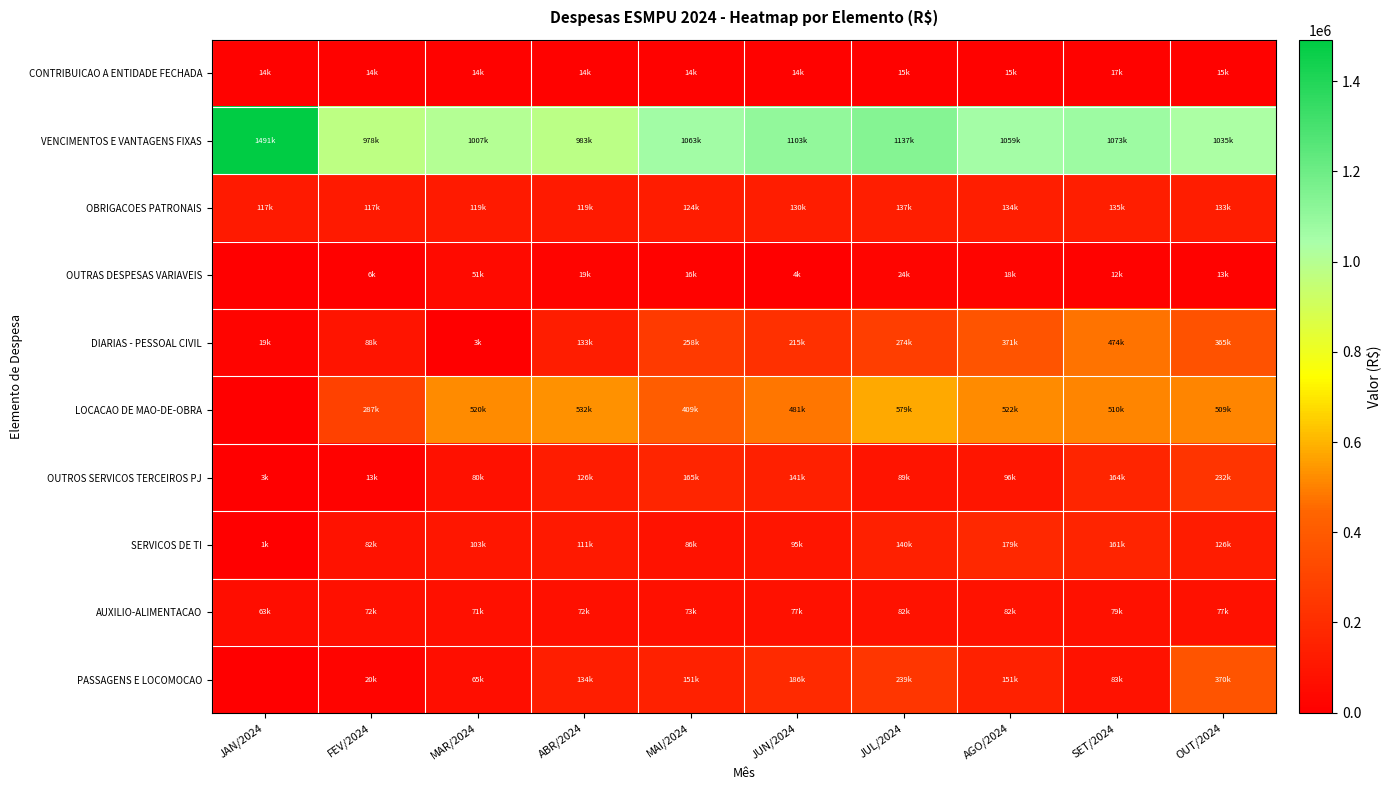

At how many categories does at least one series exceed 1437441?

1